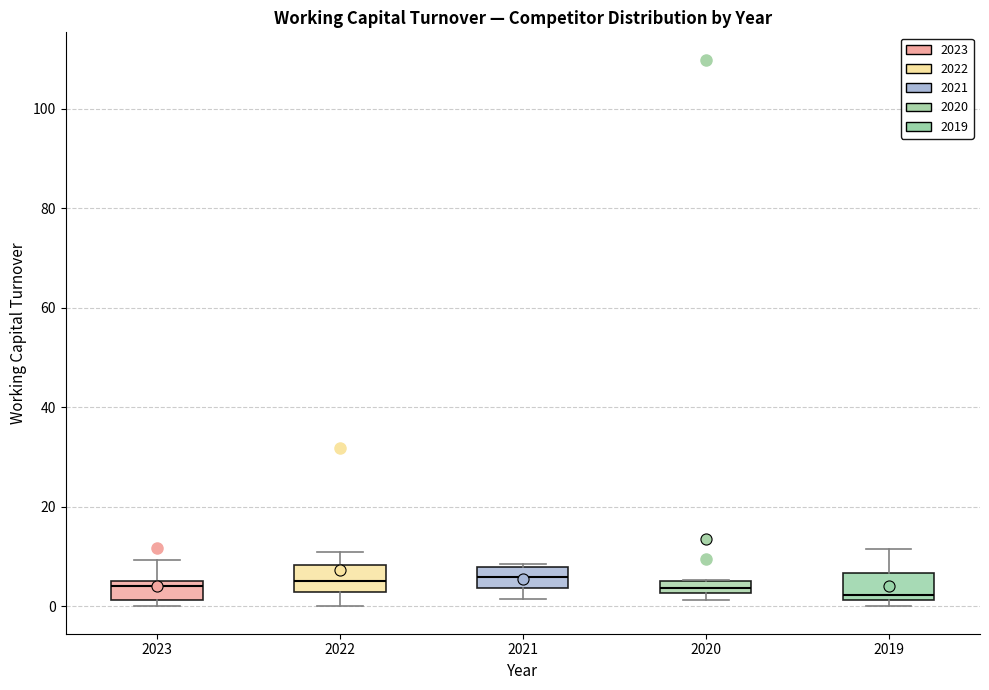

Where is the lower edge of the box at x = 2020 on the y-axis? The values are not printed on the chart, so give them approximately, as read against the axis.

2